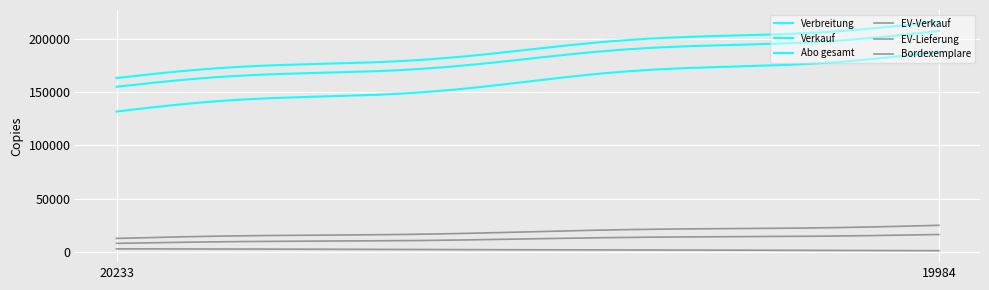

What is the average value of the Verbreitung series?

189655